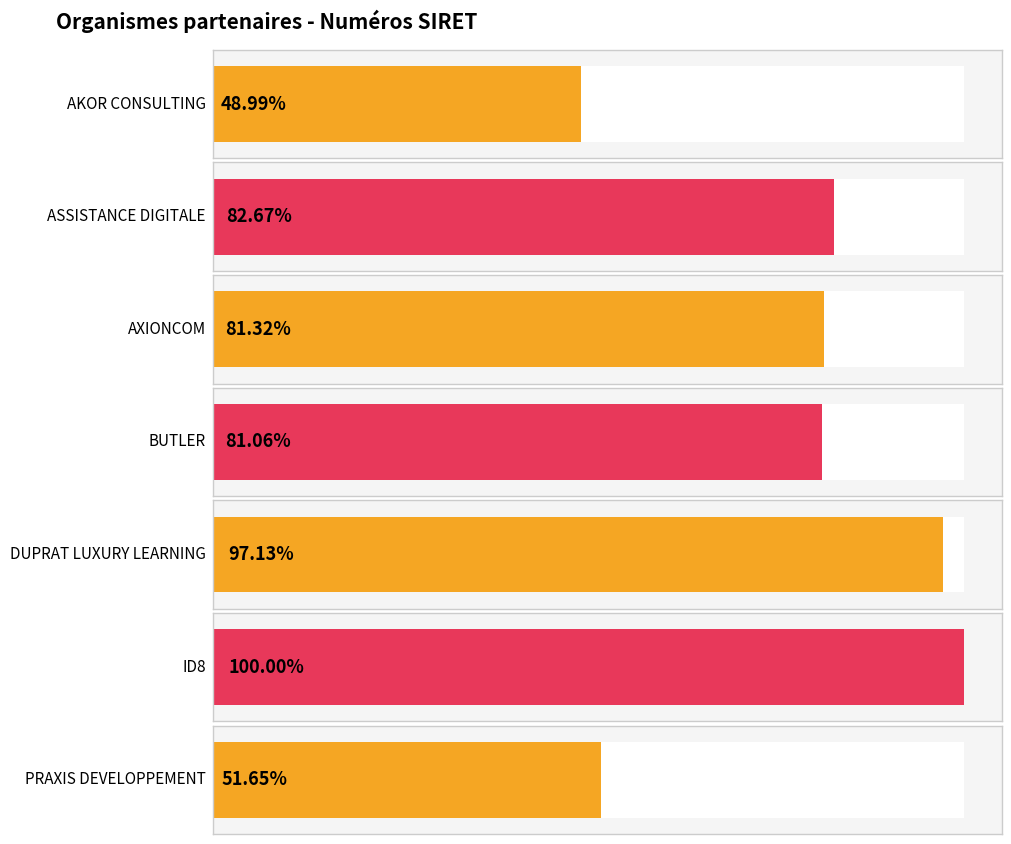

At which category does the chart reach its peak across all series?

ID8